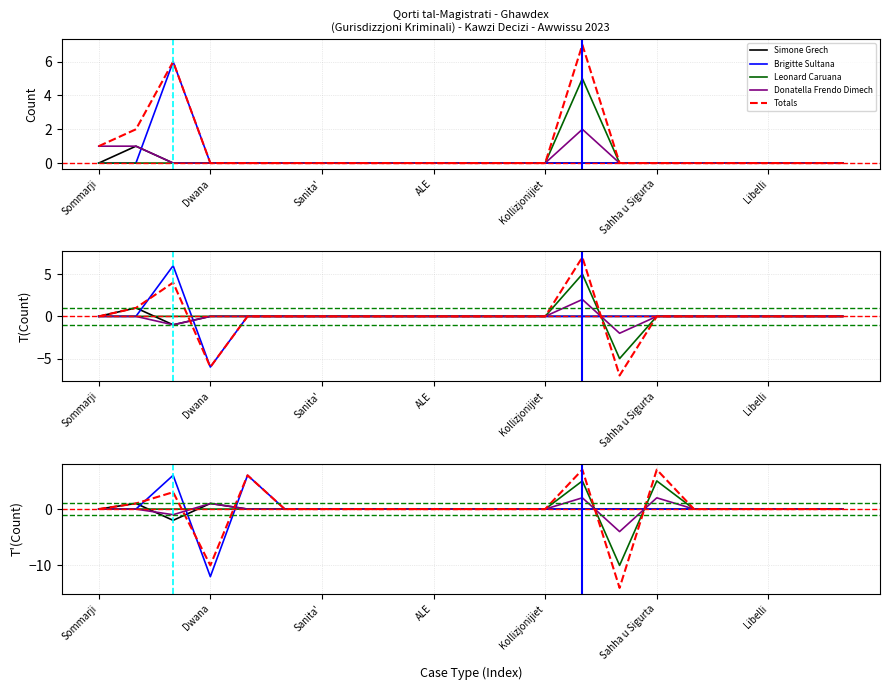

Reading right to left, transcribe all the data shown in this chart.

Simone Grech: 0	0	0	0	0	0	0	0	0	0	0	0	0	0	0	0	0	1	-2	1	0
Brigitte Sultana: 0	0	0	0	0	0	0	0	0	0	0	0	0	0	0	0	6	-12	6	0	0
Leonard Caruana: 0	0	0	0	0	5	-10	5	0	0	0	0	0	0	0	0	0	0	0	0	0
Donatella Frendo Dimech: 0	0	0	0	0	2	-4	2	0	0	0	0	0	0	0	0	0	1	-1	0	0
Totals: 0	0	0	0	0	7	-14	7	0	0	0	0	0	0	0	0	6	-10	3	1	0